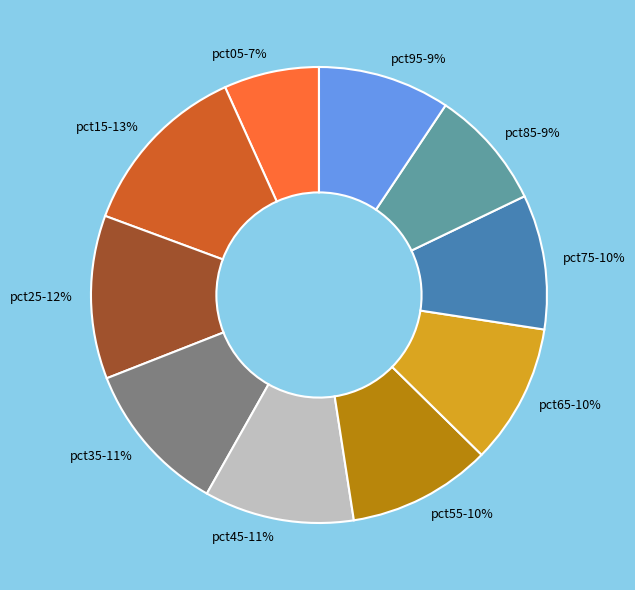

Which slice is the smallest?

pct05